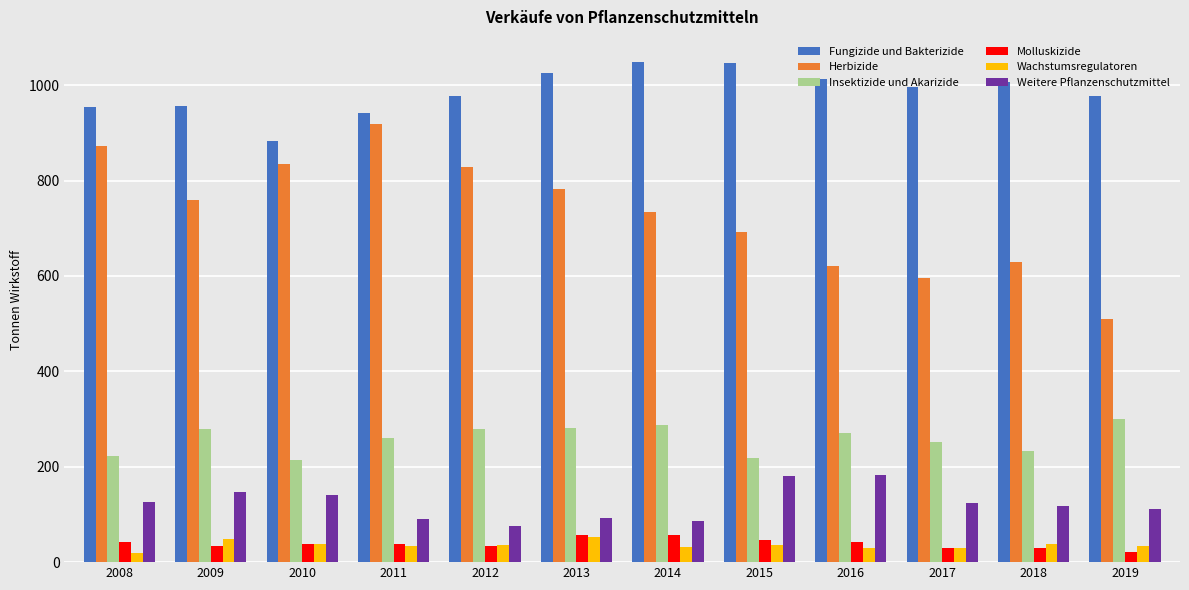

Is it true that Fungizide und Bakterizide equals 1459.7 at 2008?

False